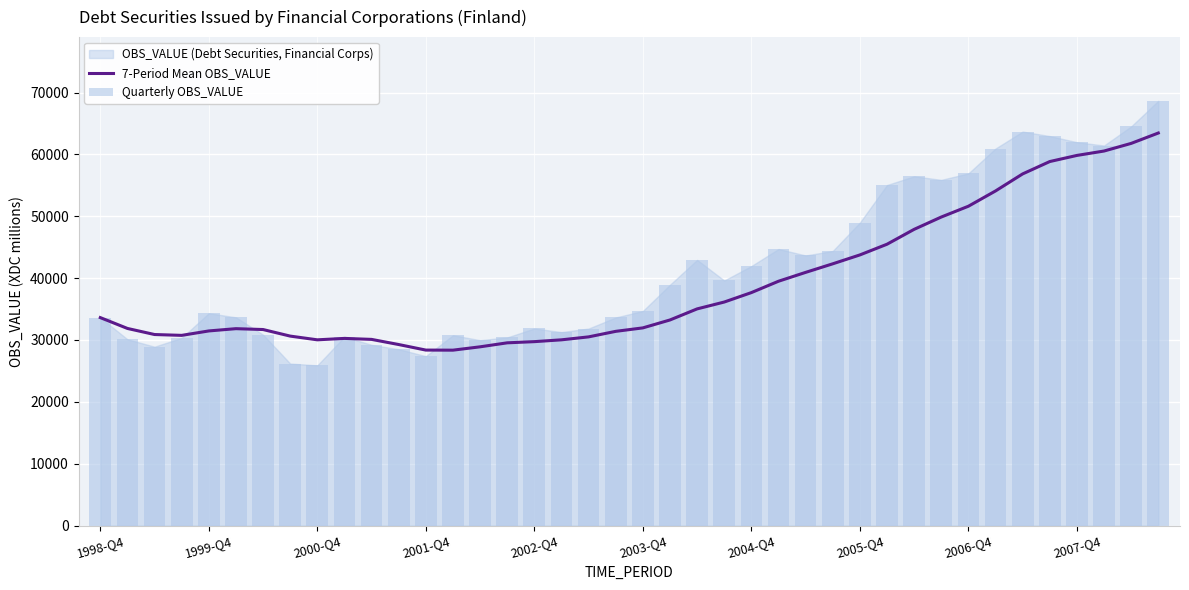

What is the difference between the maximum and minimum values in the Quarterly OBS_VALUE series?

42760.0